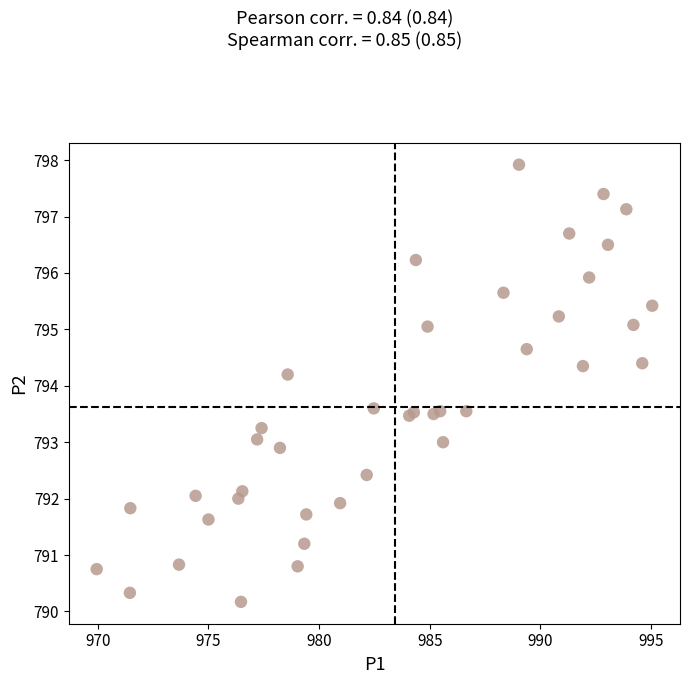

What Y value in the scatter plot is closest to 794?

794.2